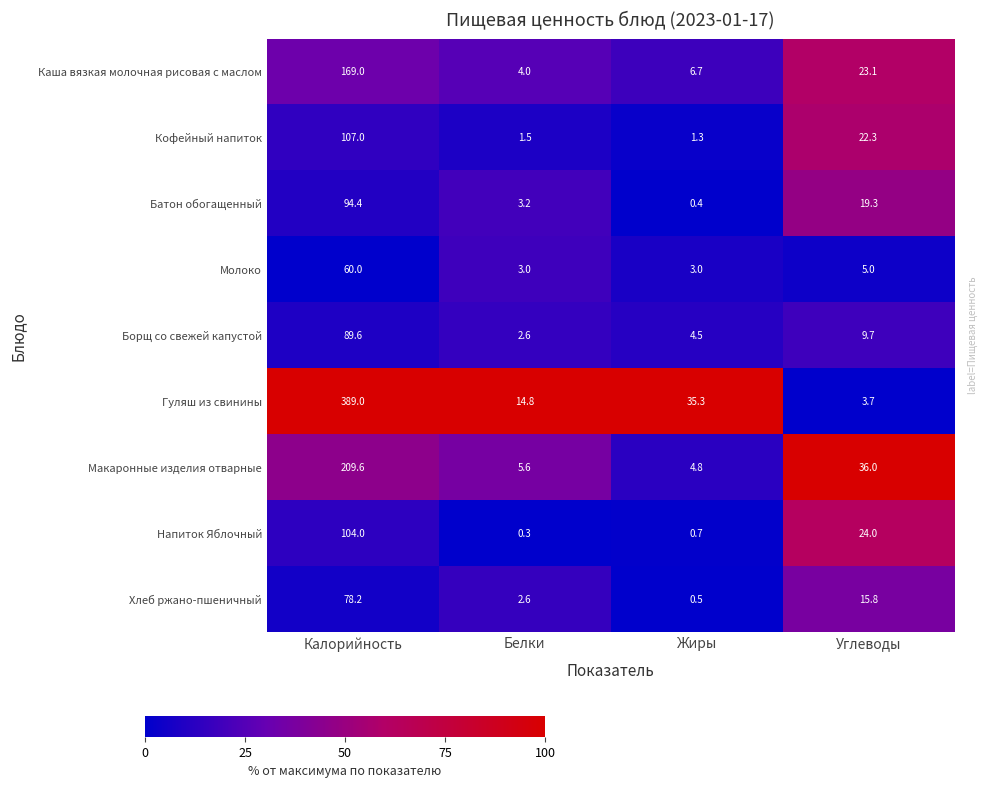

True or false: Молоко has a value of 1.4 at Белки.

False